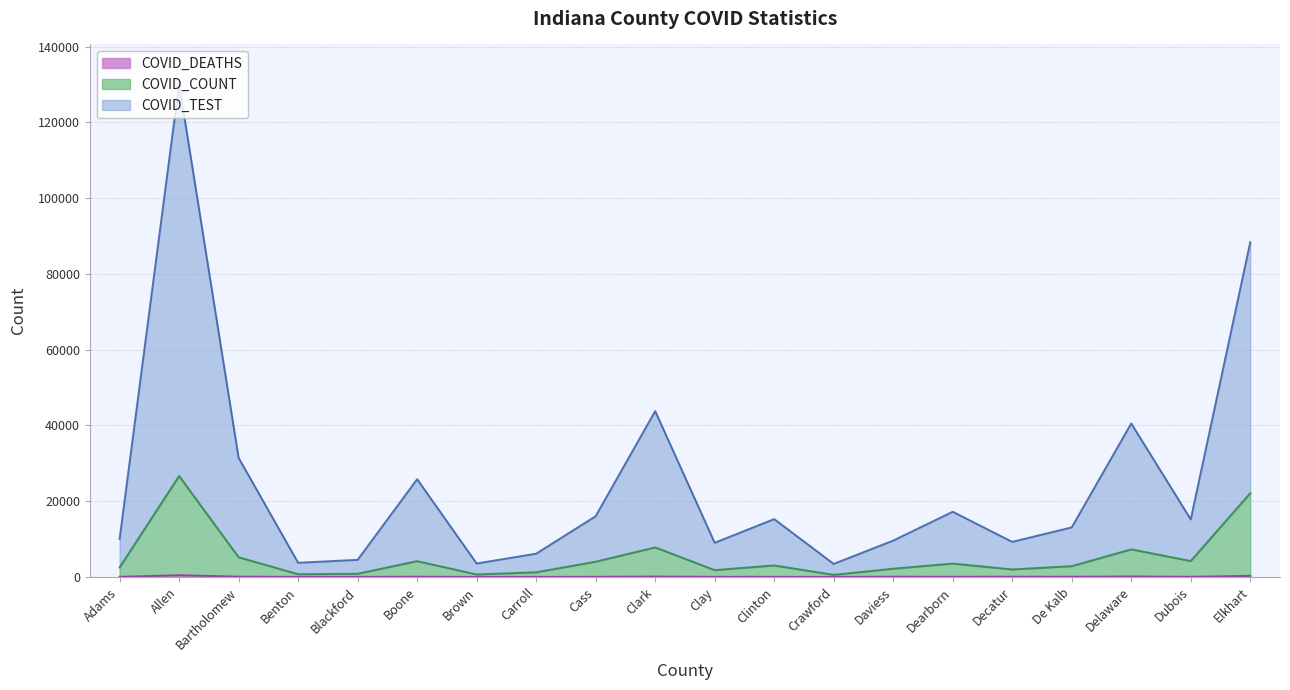

List the labels in order of COVID_DEATHS value, smallest first.

Benton, Crawford, Brown, Carroll, Blackford, Adams, Clay, Clinton, Cass, Dearborn, Dubois, De Kalb, Boone, Daviess, Decatur, Bartholomew, Clark, Delaware, Elkhart, Allen